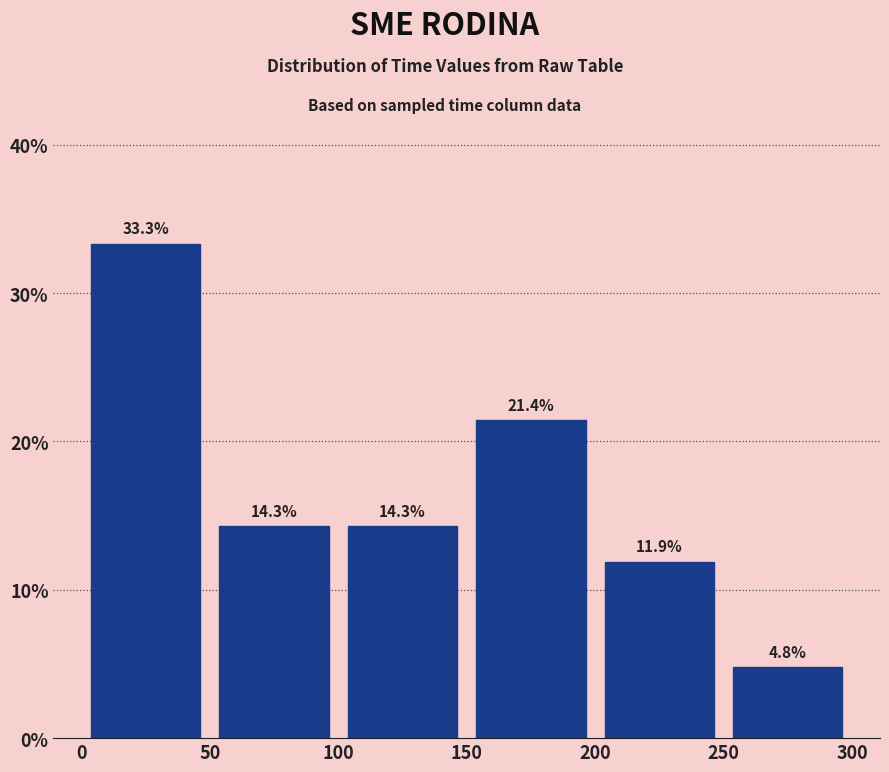

Reading left to right, list every bar in this chart as the range it spans on the x-axis followed by its height.

0 to 50: 33.3
50 to 100: 14.3
100 to 150: 14.3
150 to 200: 21.4
200 to 250: 11.9
250 to 300: 4.8